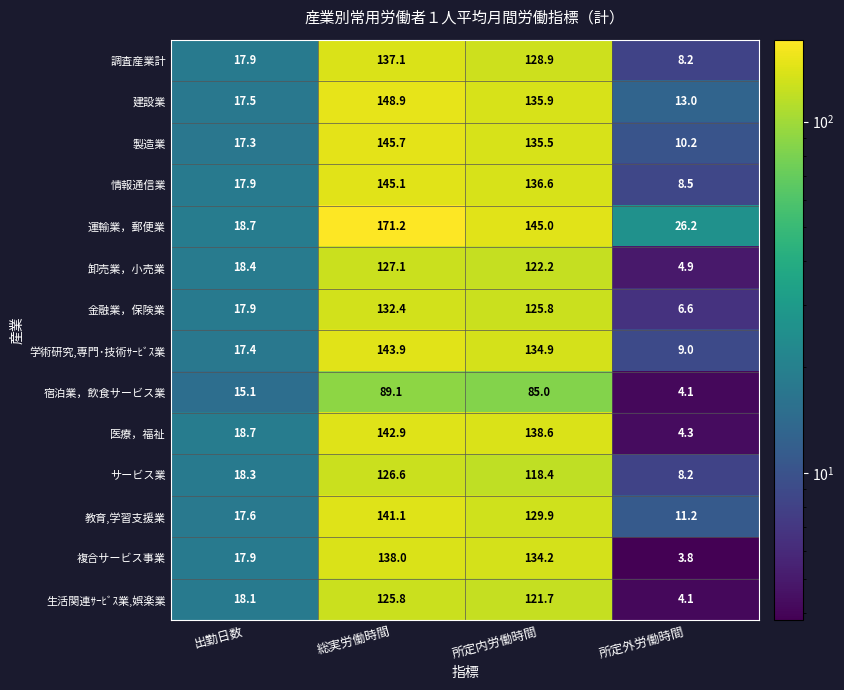

What is the lowest value of the 運輸業，郵便業 series?

18.7